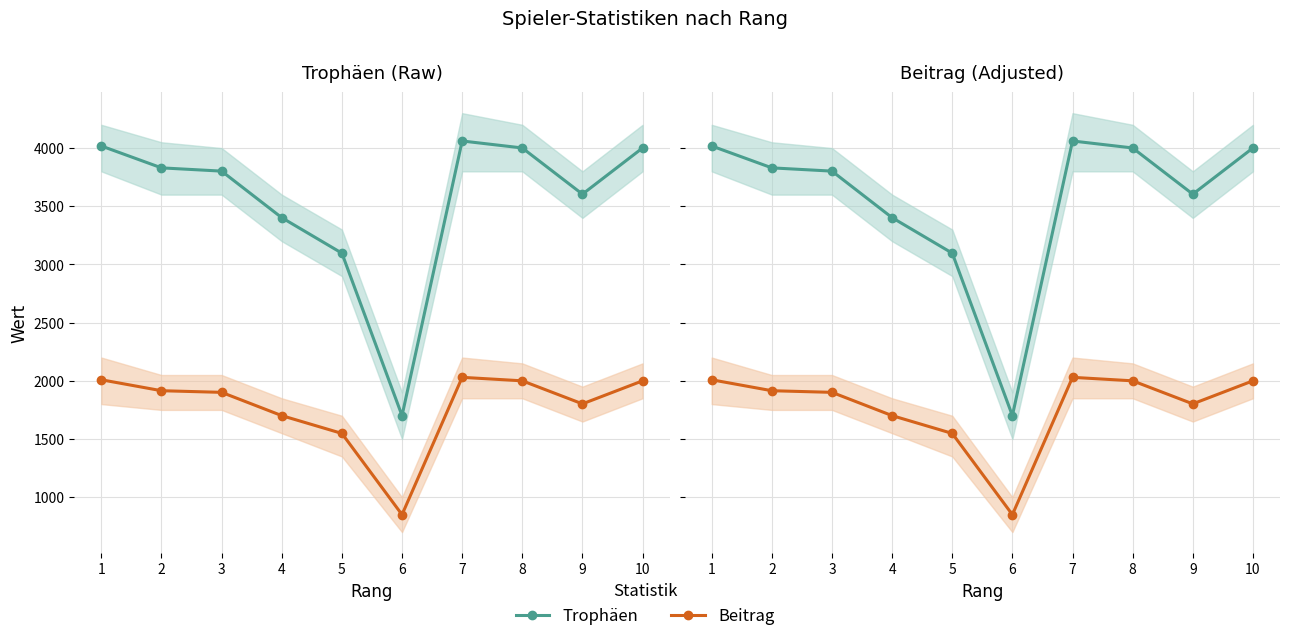

What is the highest value of the Trophäen series?

4061